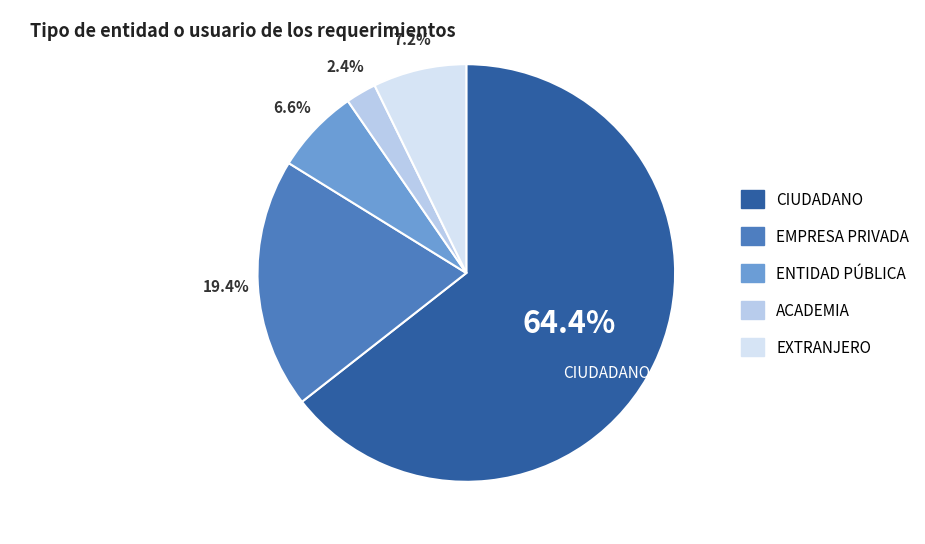

Does any single category account for the majority?

Yes